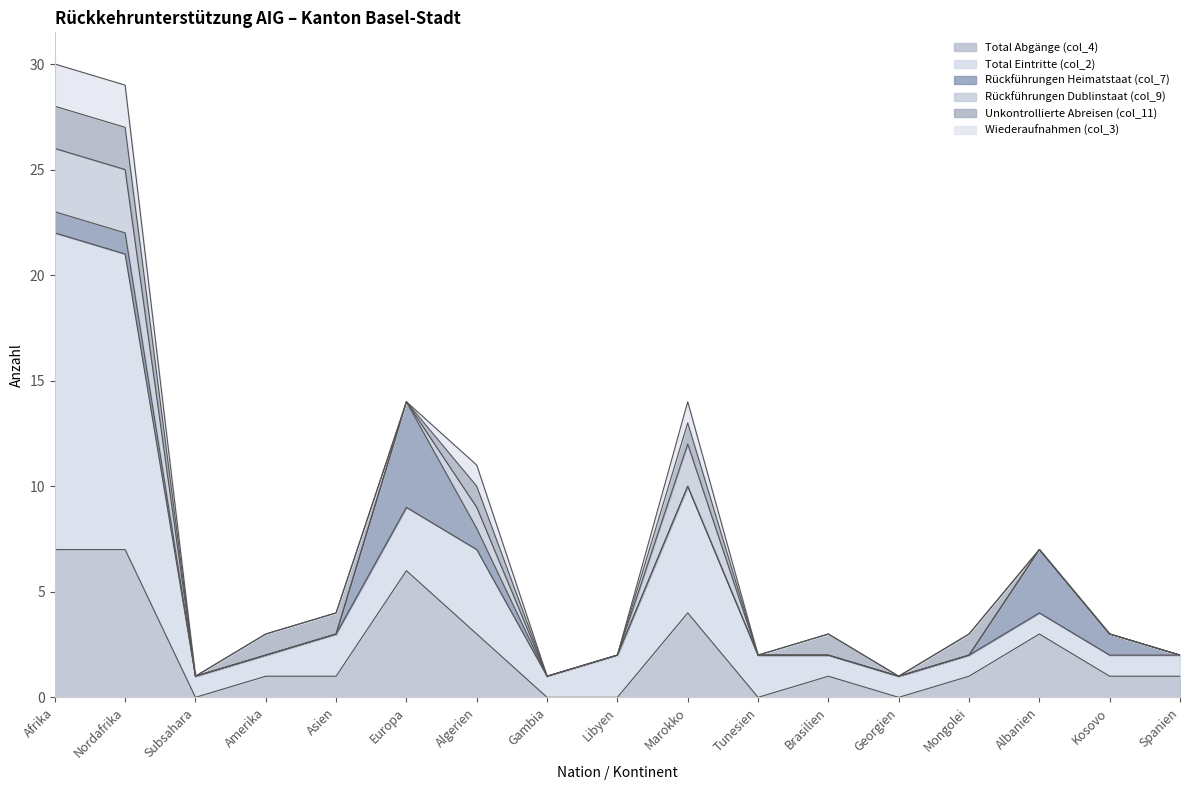

At how many categories does at least one series exceed 7?

2